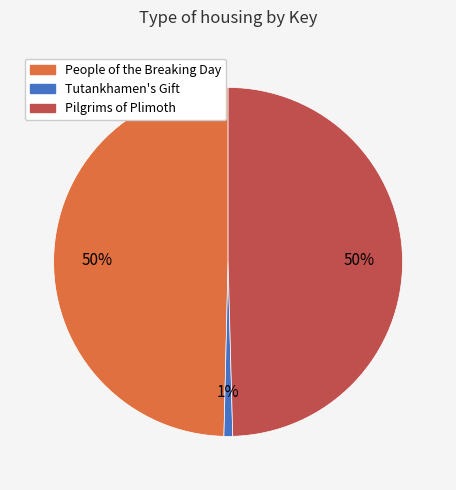

To the nearest percent, what is the difference between the largest and smallest slice percentages?

49%